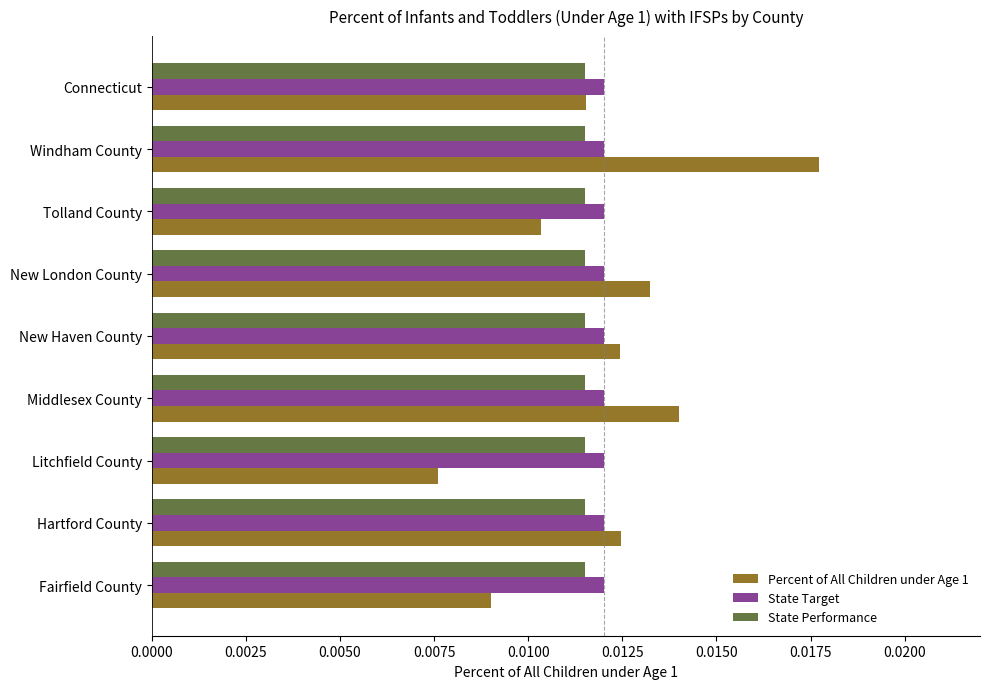

Which label corresponds to the smallest value in the chart?

Litchfield County